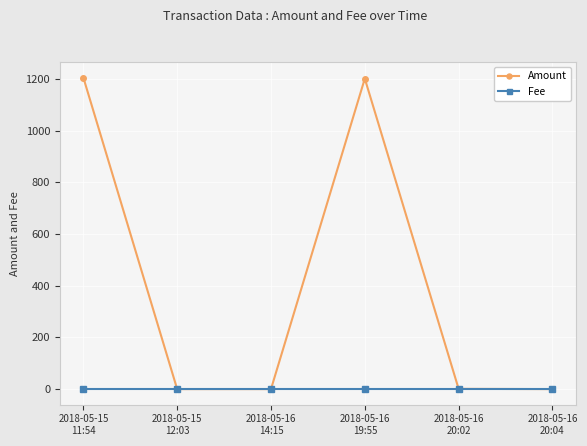

Which series has the largest range (max minus min)?

Amount